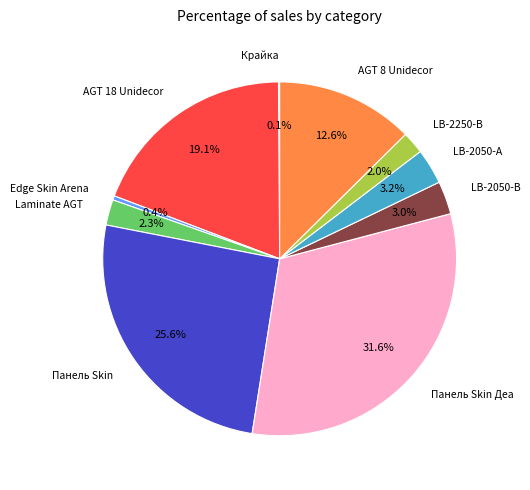

Which category has the biggest portion of the pie?

Панель Skin Деа